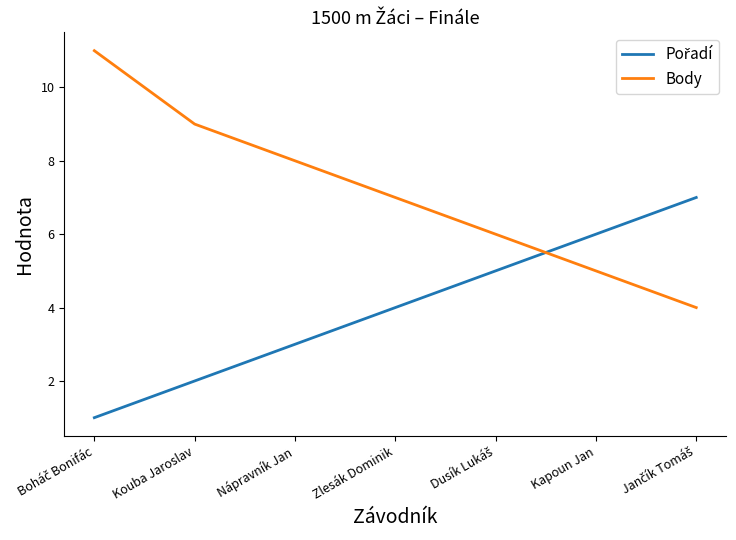

What is the difference between the maximum and second lowest values in the Body series?

6